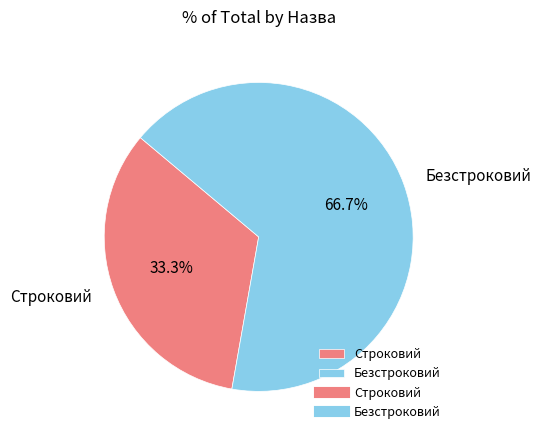

Rank the categories by value from highest to lowest.

Безстроковий, Строковий